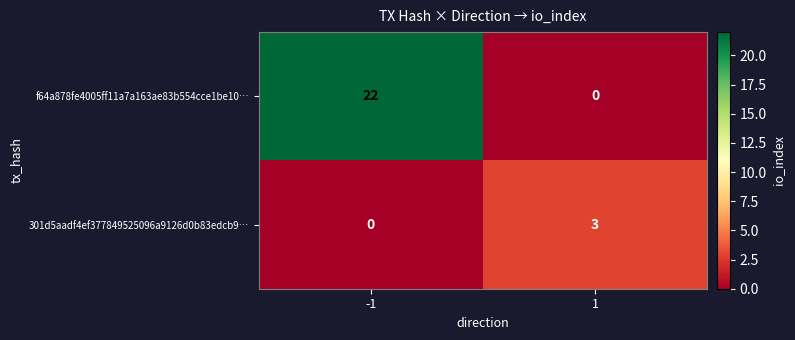

At how many categories does at least one series exceed 18?

1